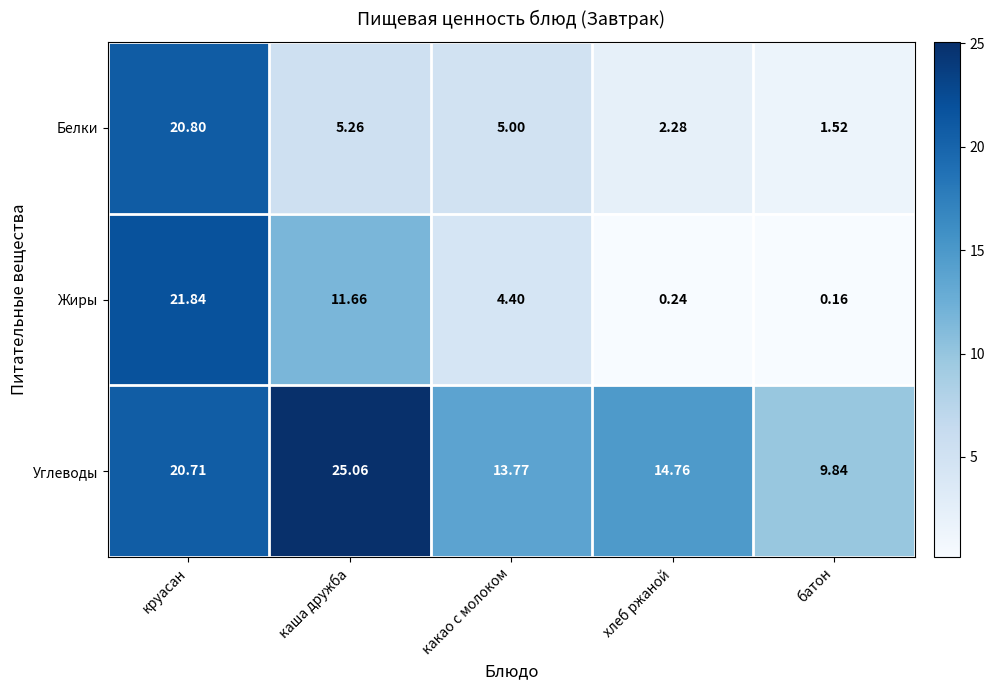

Which series has the largest total across all categories?

Углеводы